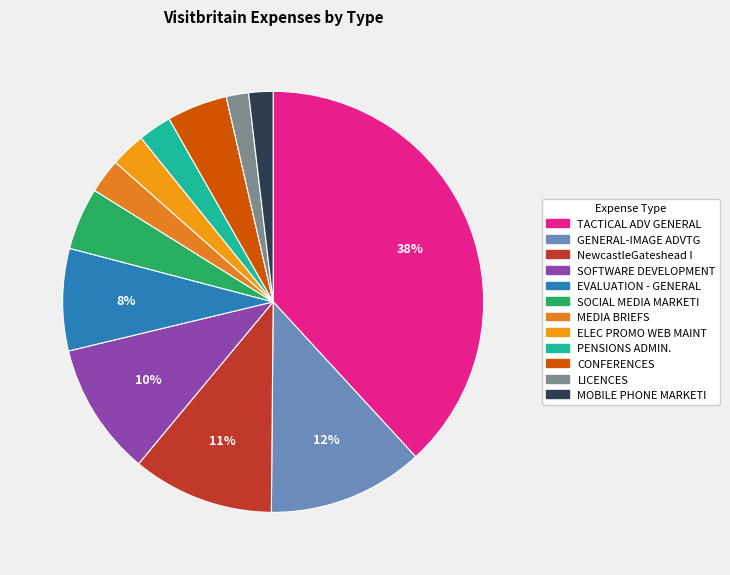

True or false: CONFERENCES accounts for 5% of the total.

True